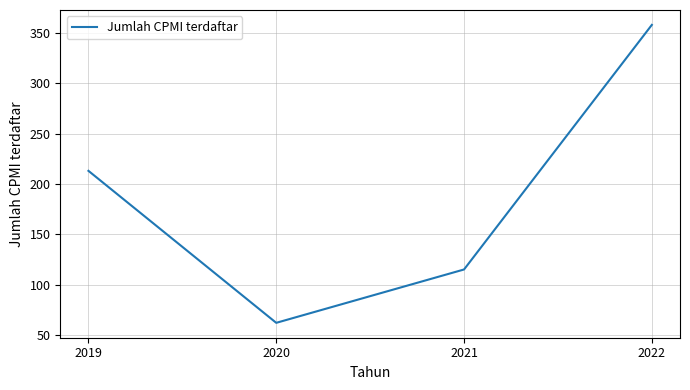

Reading right to left, extract all data points from this chart.

2022=358	2021=115	2020=62	2019=213